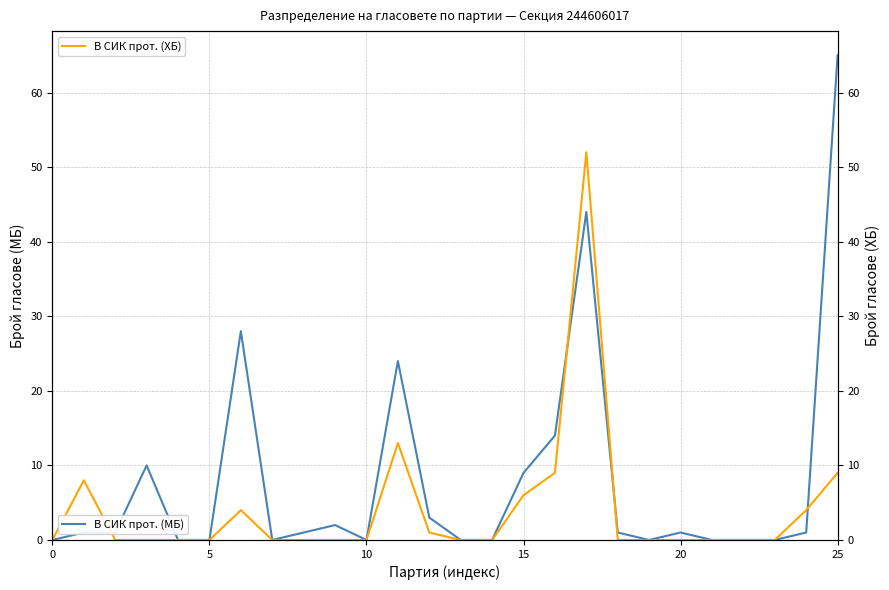

Reading left to right, extract all data points from this chart.

В СИК прот. (МБ): 0	1	1	10	0	0	28	0	1	2	0	24	3	0	0	9	14	44	1	0	1	0	0	0	1	65
В СИК прот. (ХБ): 0	8	0	0	0	0	4	0	0	0	0	13	1	0	0	6	9	52	0	0	0	0	0	0	4	9
Установени от експерта (ХБ): 0	0	0	8	0	0	4	0	0	0	0	13	1	0	0	6	9	51	0	0	0	0	0	0	4	9
Във флаш паметта: 0	1	1	10	0	0	28	0	1	2	0	24	3	0	0	9	14	44	1	0	1	0	0	0	1	65